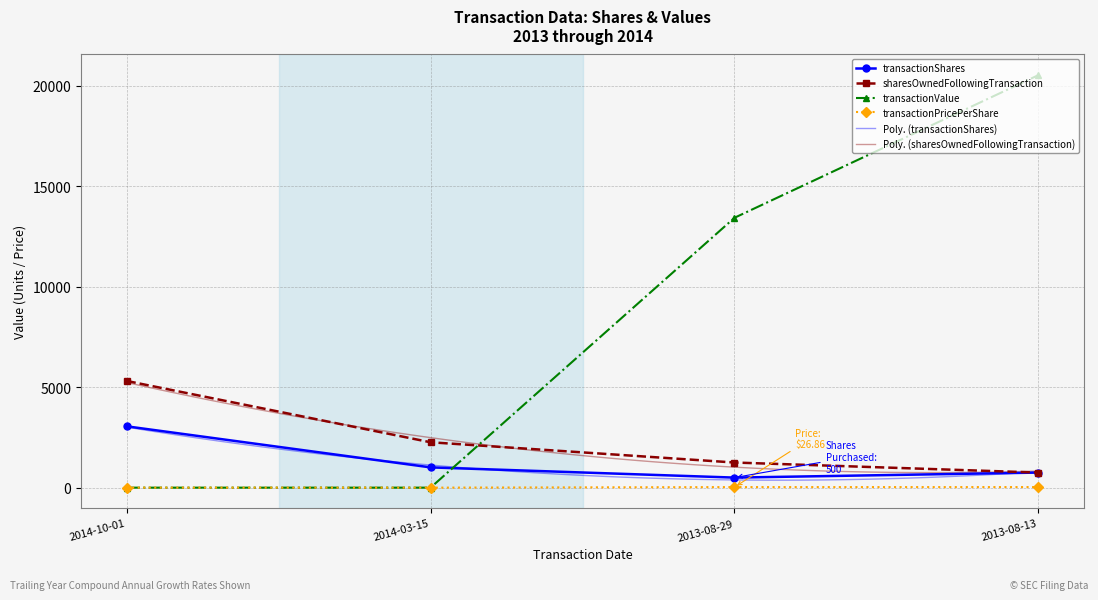

Is it true that transactionShares equals 1008.0 at 2014-03-15?

True